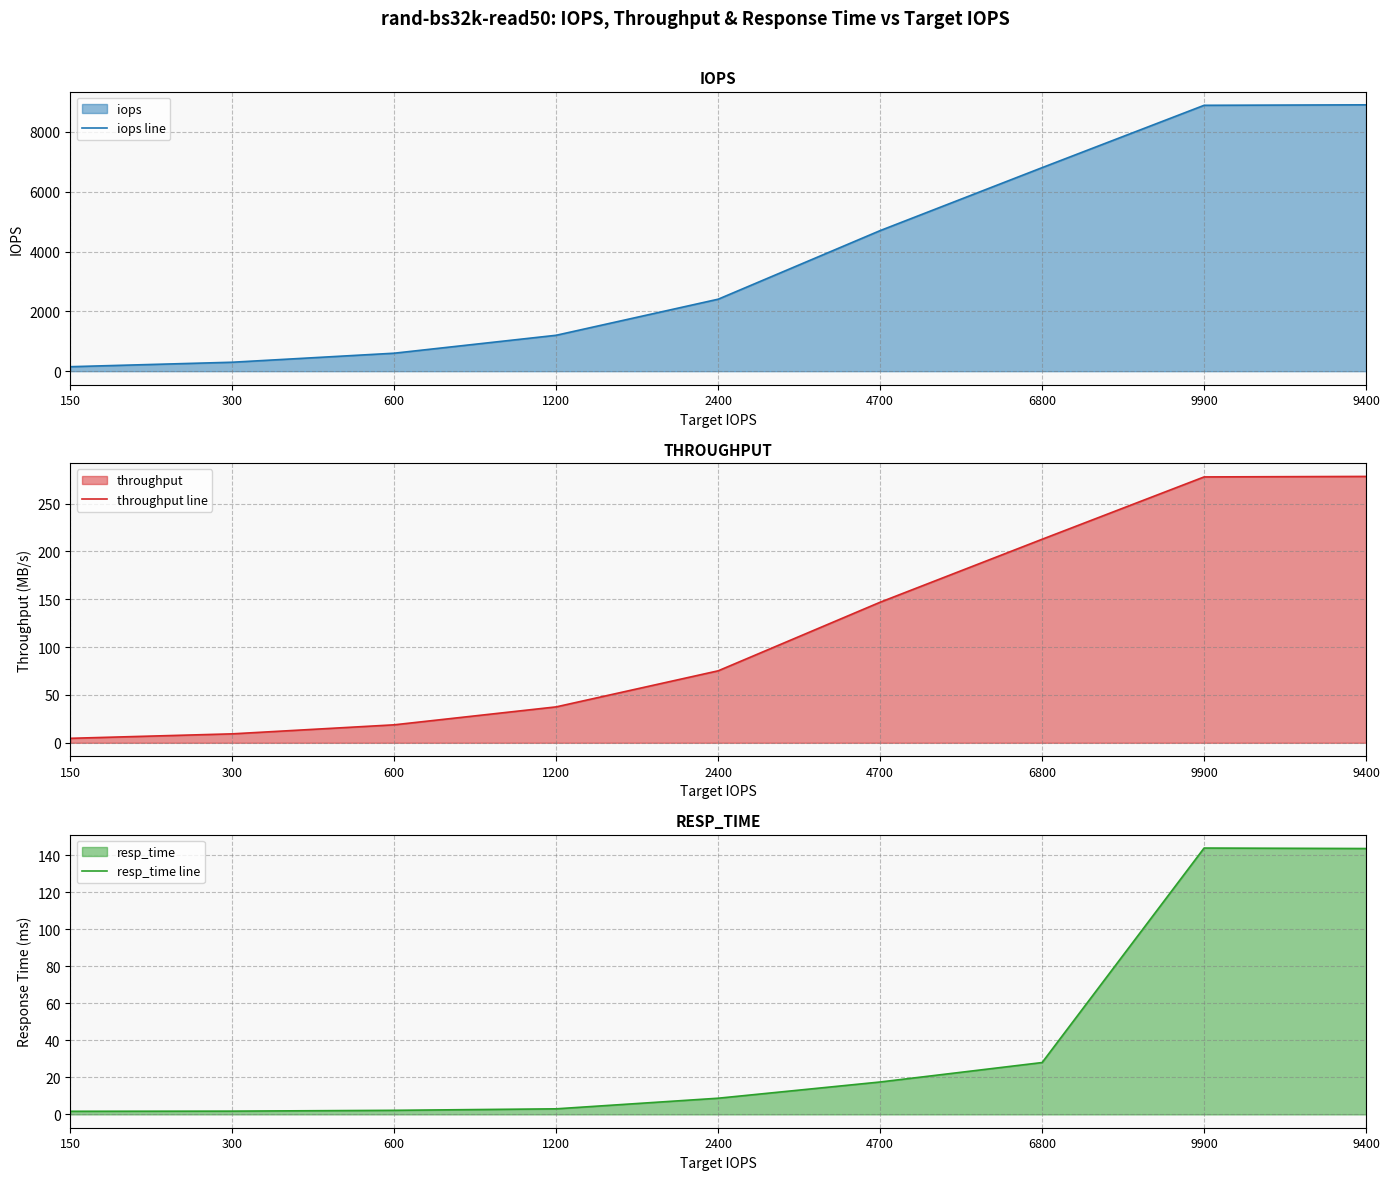

How many series are shown in this chart?

3